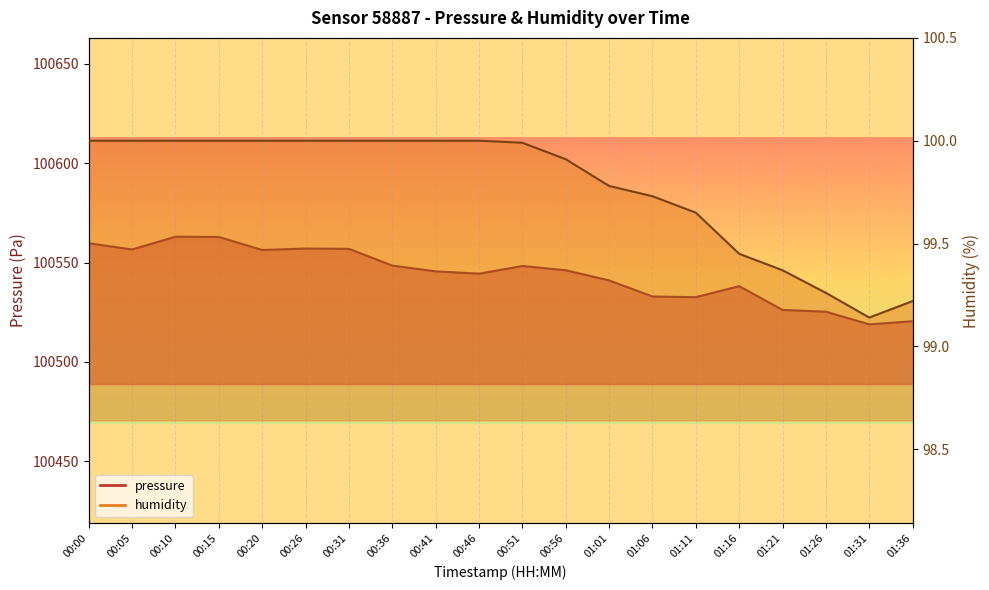

What is the label of the 8th point from the right?

01:01